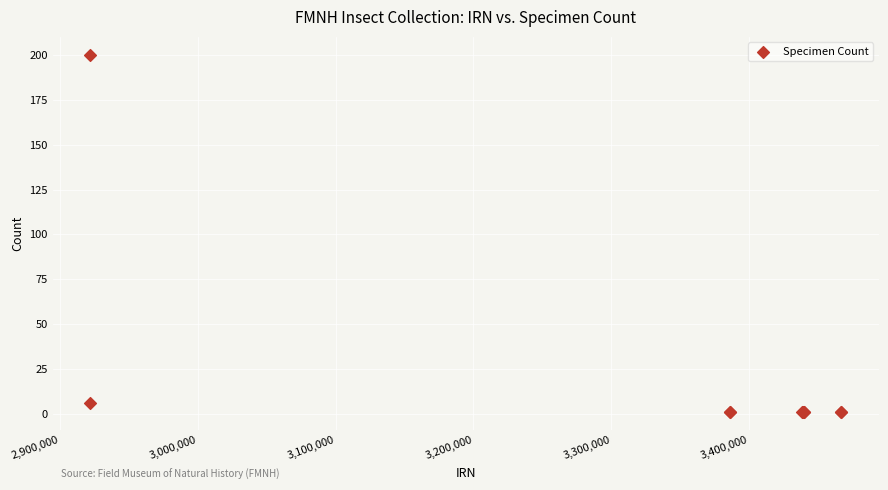

What Y value in the scatter plot is closest to 100?

6